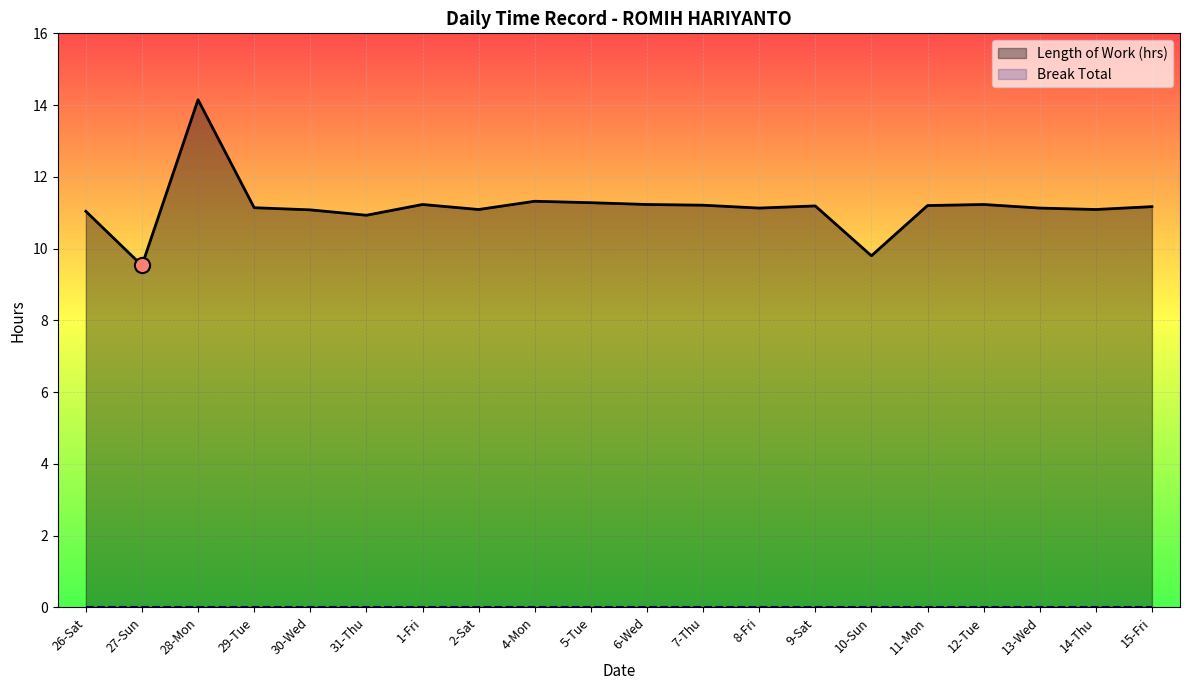

Approximately how many times larger is the value at 7-Thu compared to 9-Sat?

1.0